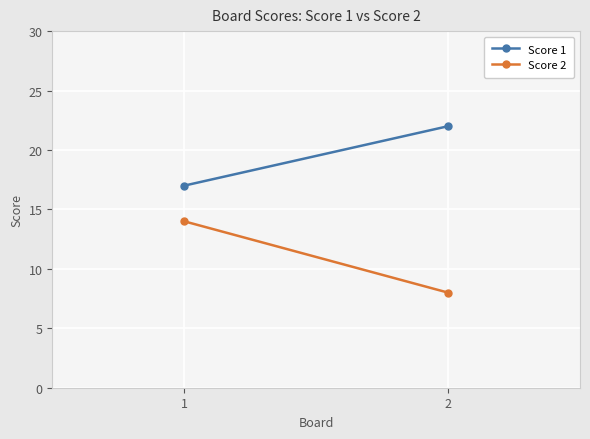

Rank the series by their average value, from lowest to highest.

Score 2, Score 1